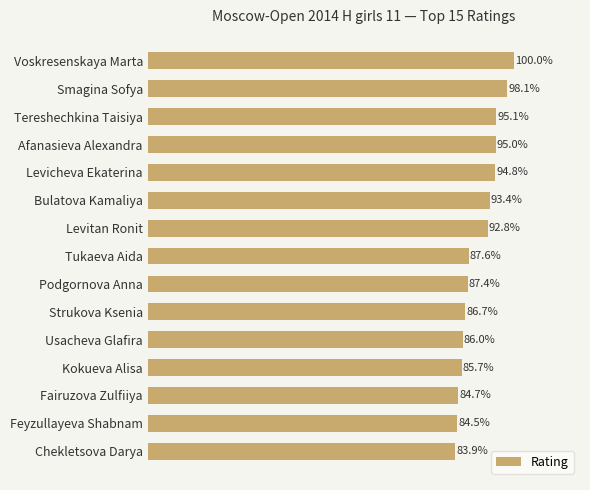

How many bars are there in total?

15